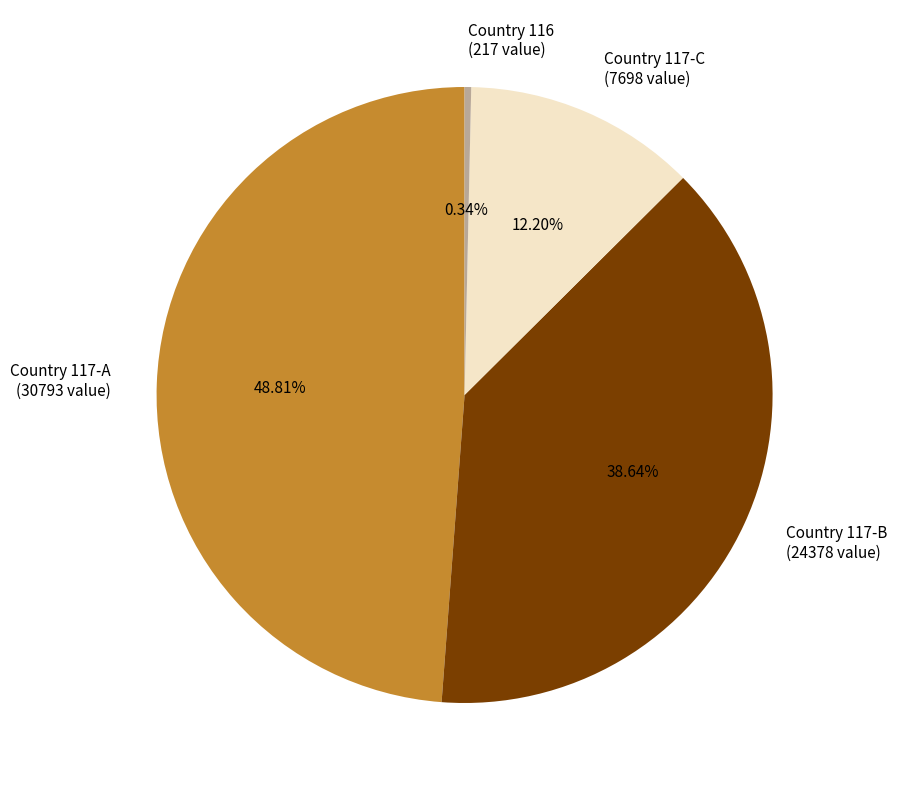

Which slice is the largest?

Country 117-A (30793 value)